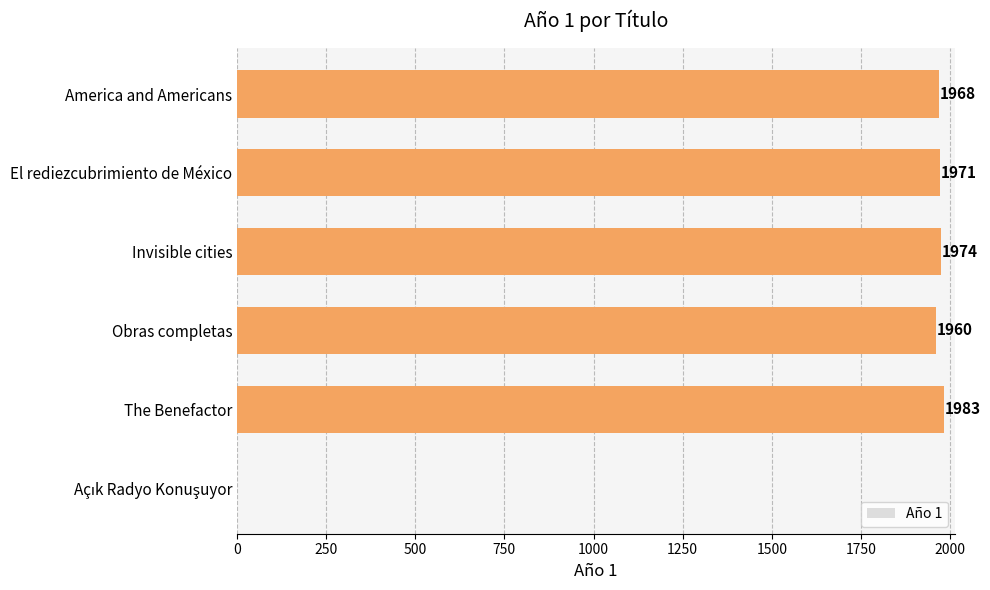

Read the value at America and Americans, to the nearest 100.

2000